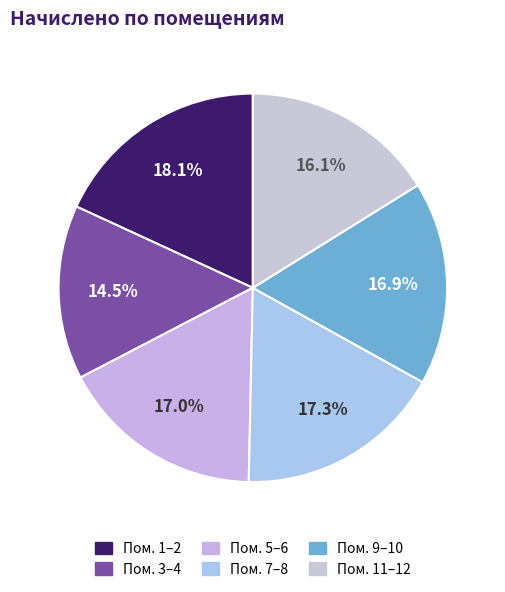

Count the number of slices in the pie.

6